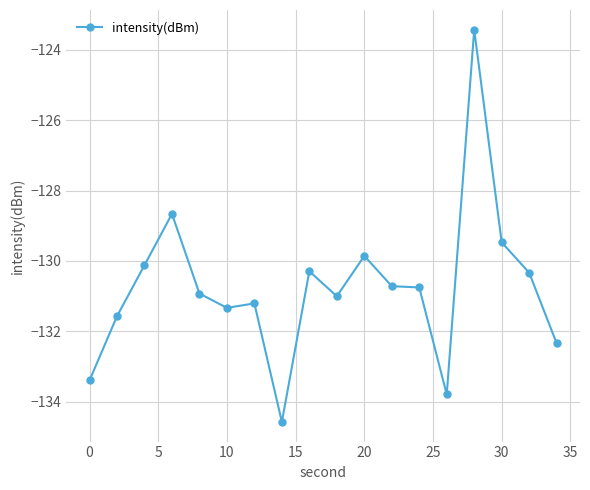

What is the difference between the maximum and second lowest values?

10.4